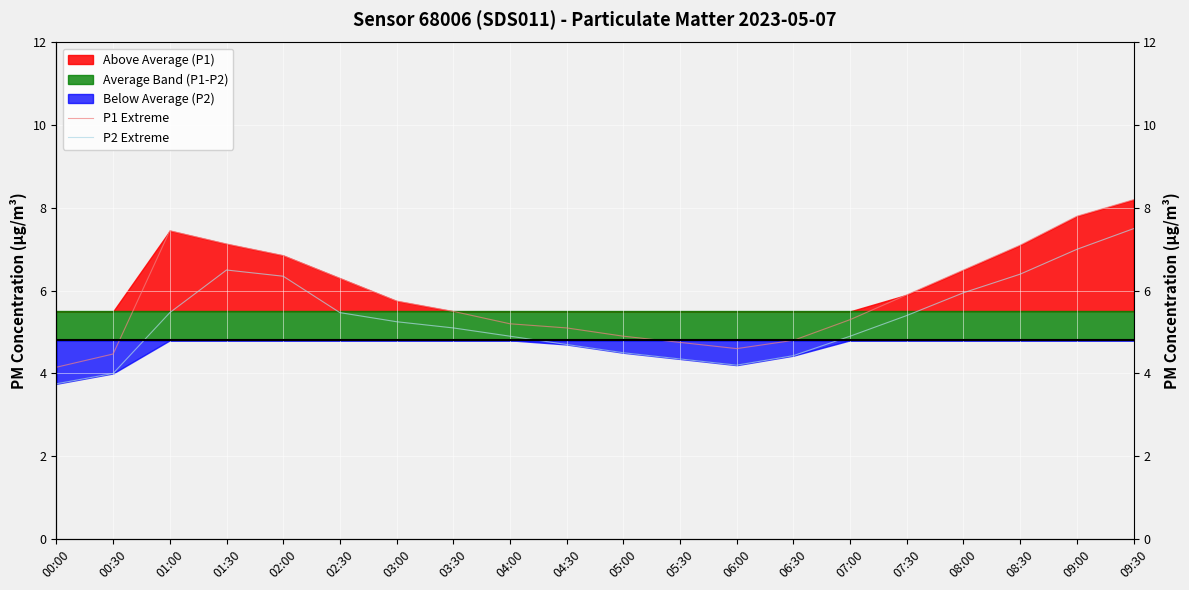

At how many categories does at least one series exceed 5?

14